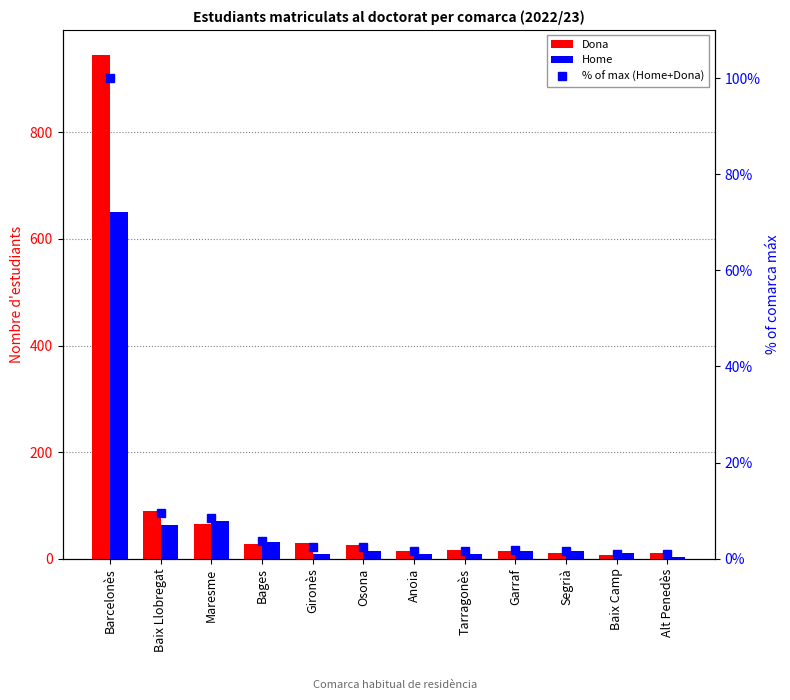

What is the total value across all series at Garraf?

29.8